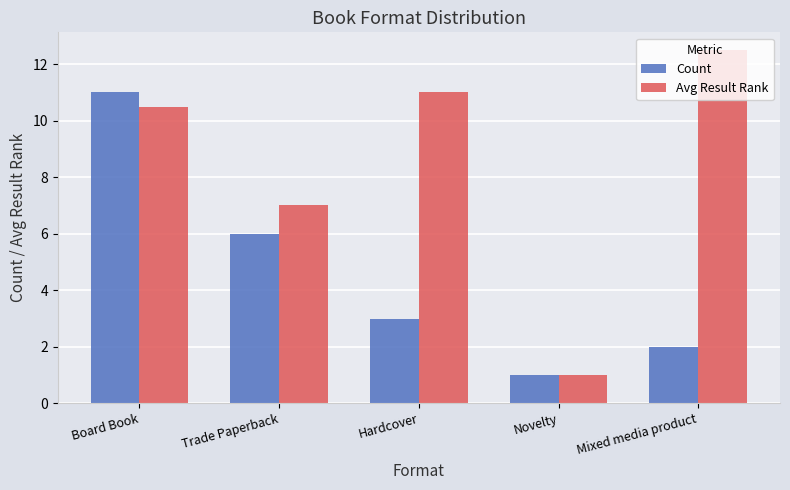

What is the maximum value shown in the chart?

12.5